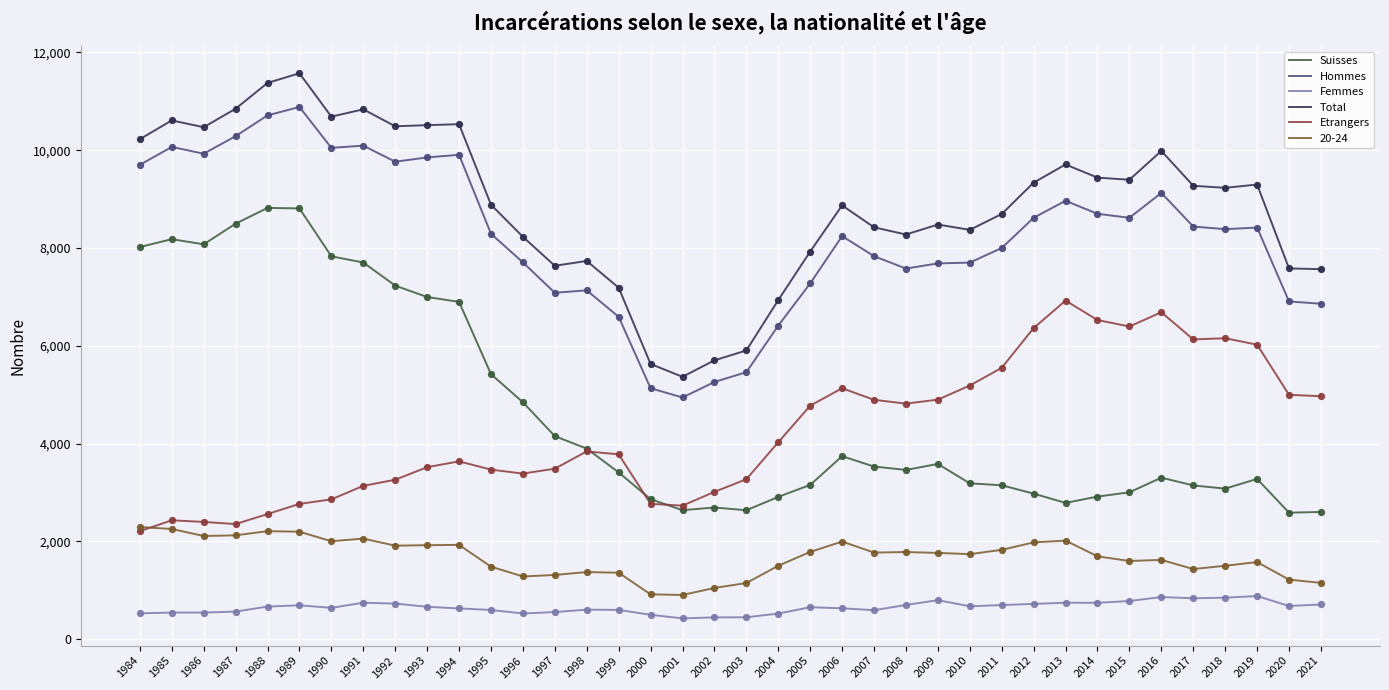

Is the value of Total at 1995 greater than the value of Femmes at 1999?

Yes